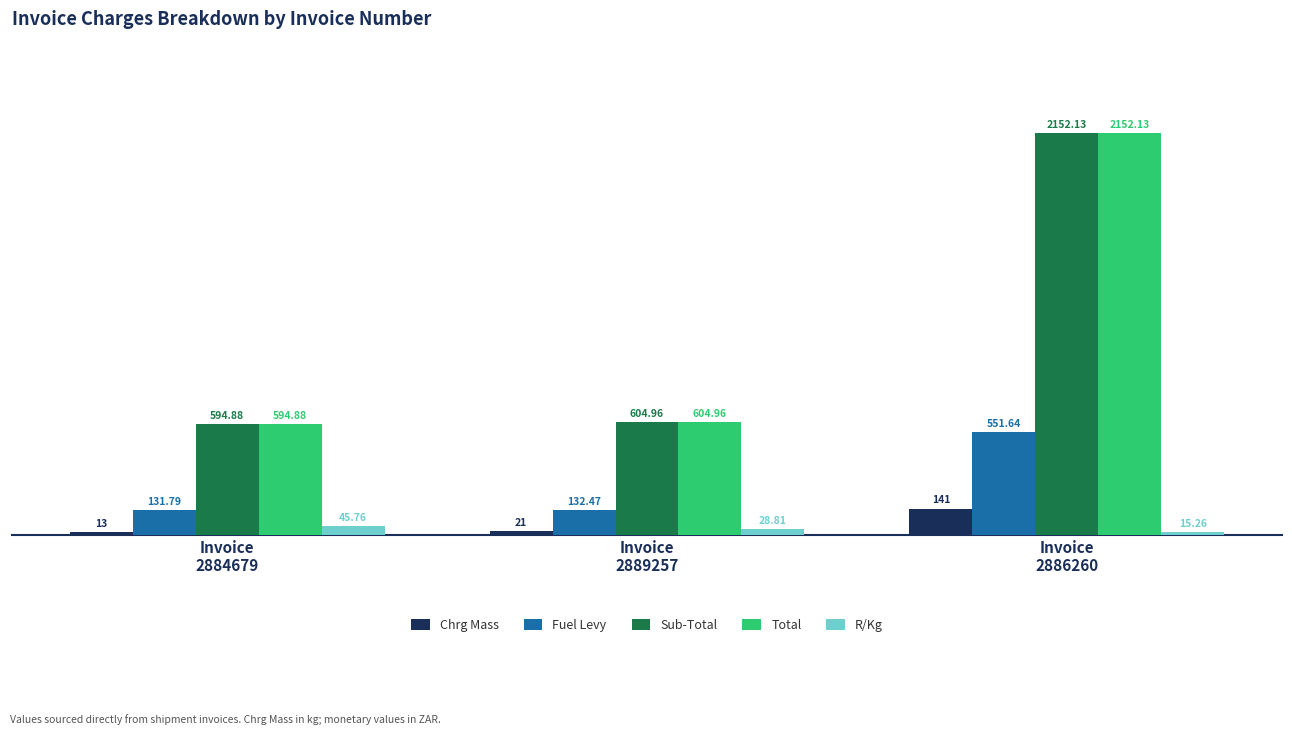

How many values in the Fuel Levy series exceed 132?

2